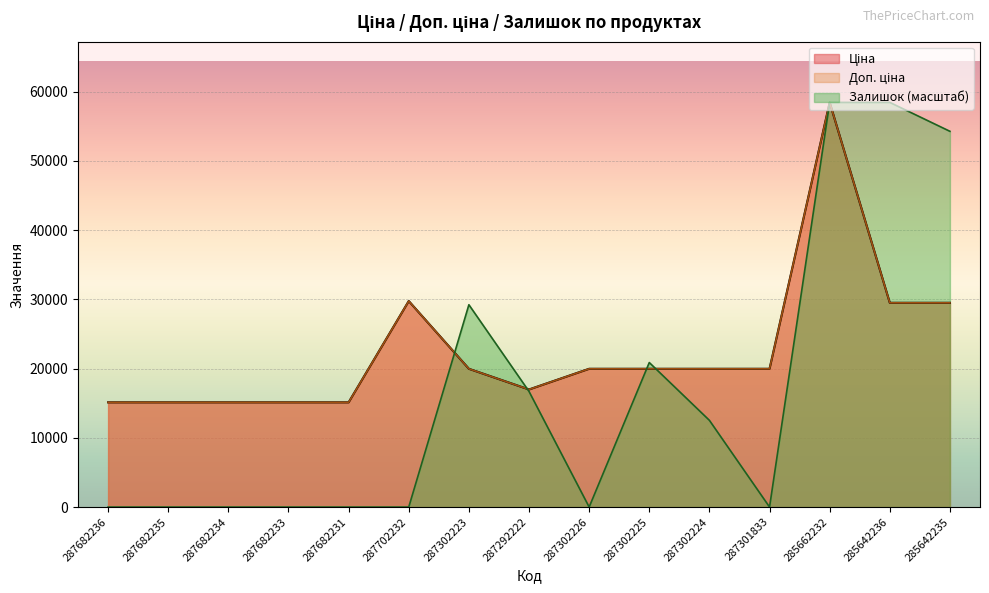

How many values in the Доп. ціна series exceed 19964?

9